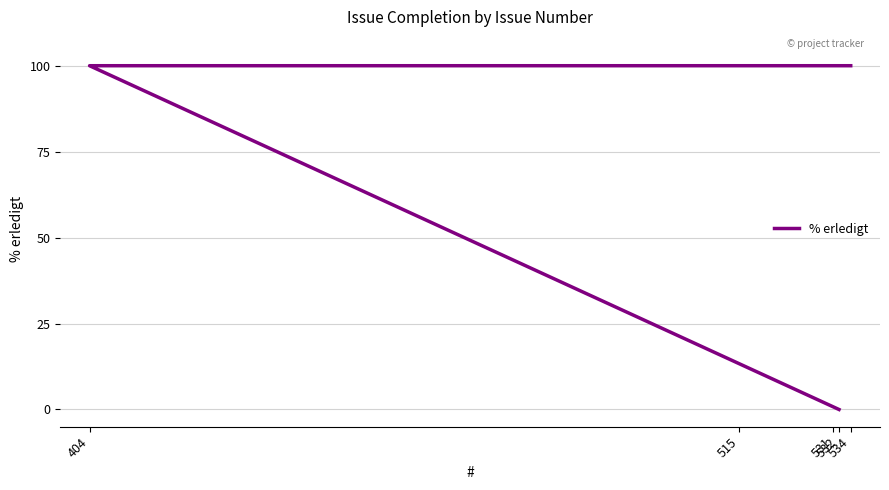

Is this an area chart (filled region under the line)?

No